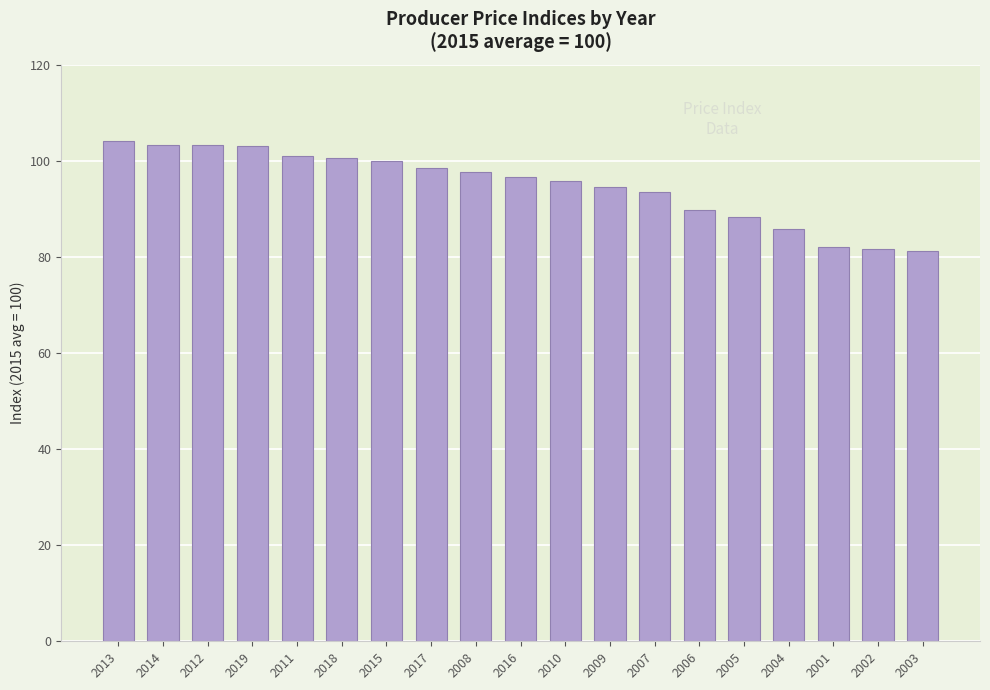

The chart shows a value of 140.0 at 2006. True or false?

False